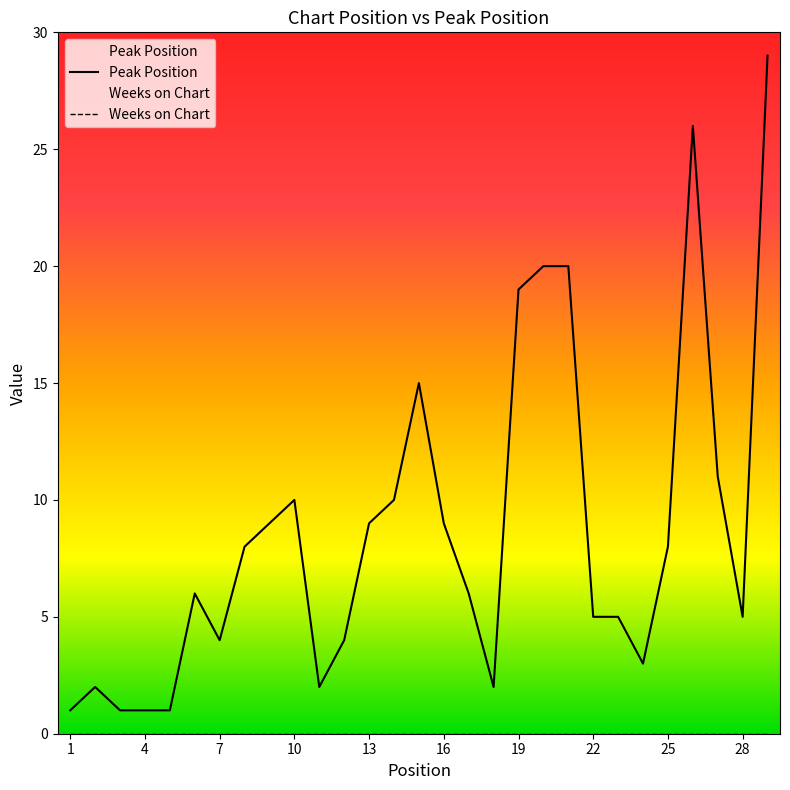

Rank the series by their average value, from highest to lowest.

Peak Position, Weeks on Chart